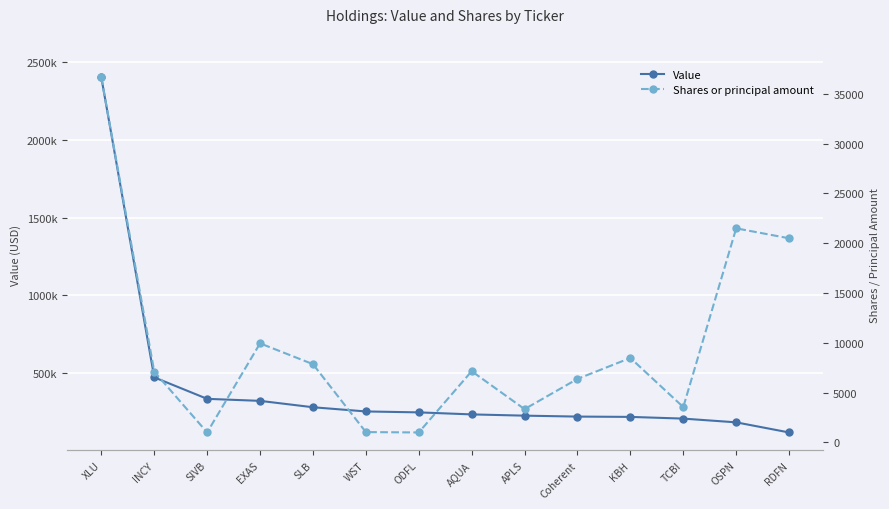

What is the difference between the highest and lowest values at OSPN?

163503